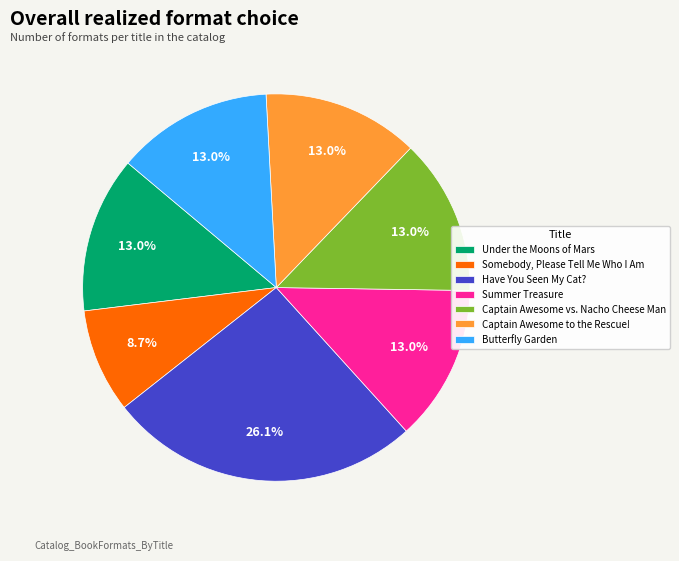

Count the number of slices in the pie.

7